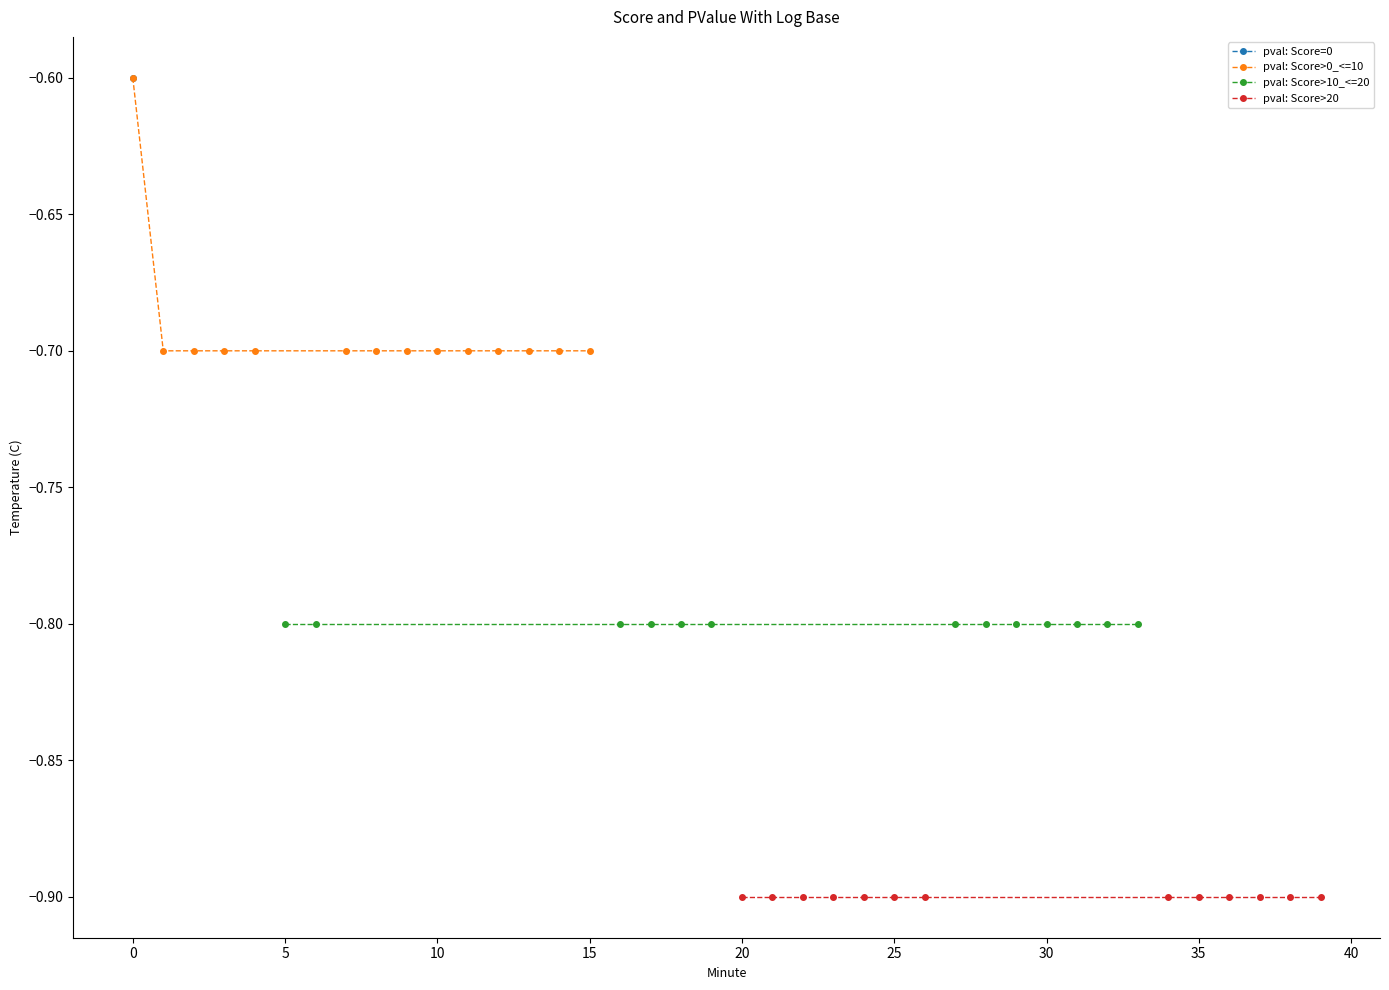

Reading left to right, extract all data points from this chart.

-0.6	-0.7	-0.7	-0.7	-0.7	-0.8	-0.8	-0.7	-0.7	-0.7	-0.7	-0.7	-0.7	-0.7	-0.7	-0.7	-0.8	-0.8	-0.8	-0.8	-0.9	-0.9	-0.9	-0.9	-0.9	-0.9	-0.9	-0.8	-0.8	-0.8	-0.8	-0.8	-0.8	-0.8	-0.9	-0.9	-0.9	-0.9	-0.9	-0.9